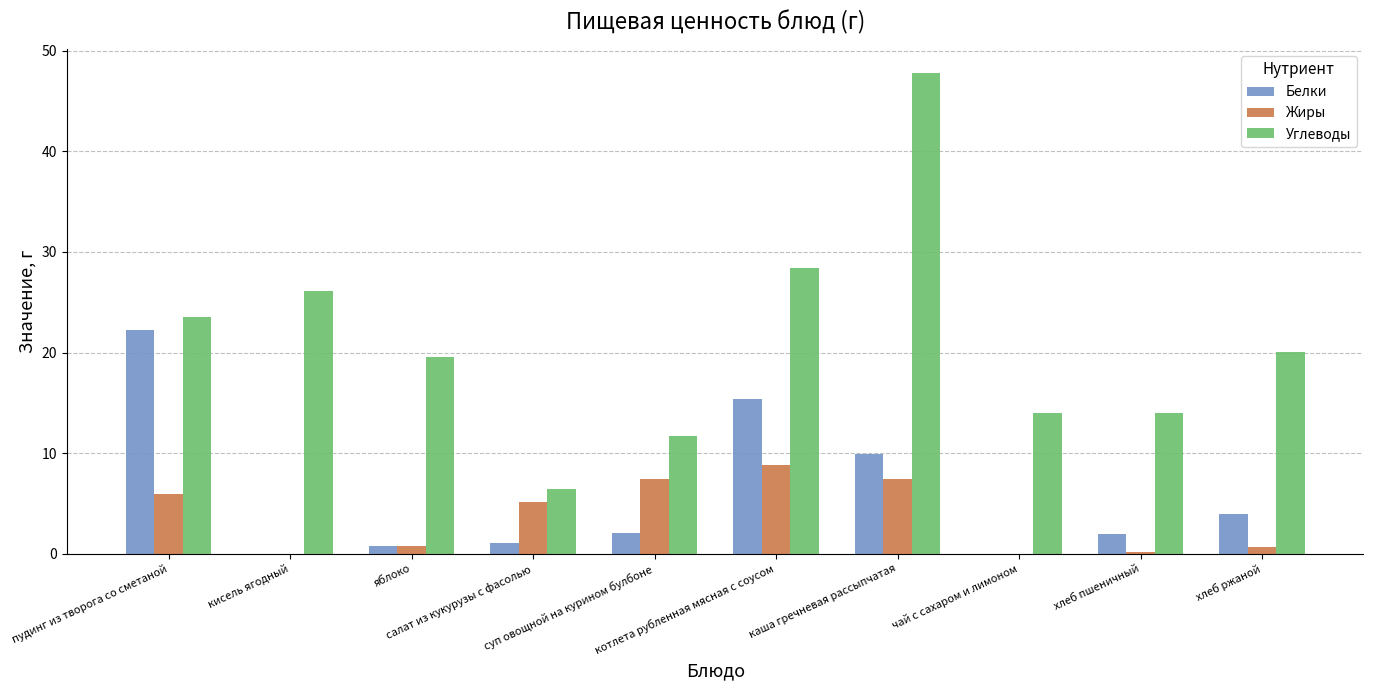

How many data points in Жиры are above 5?

5